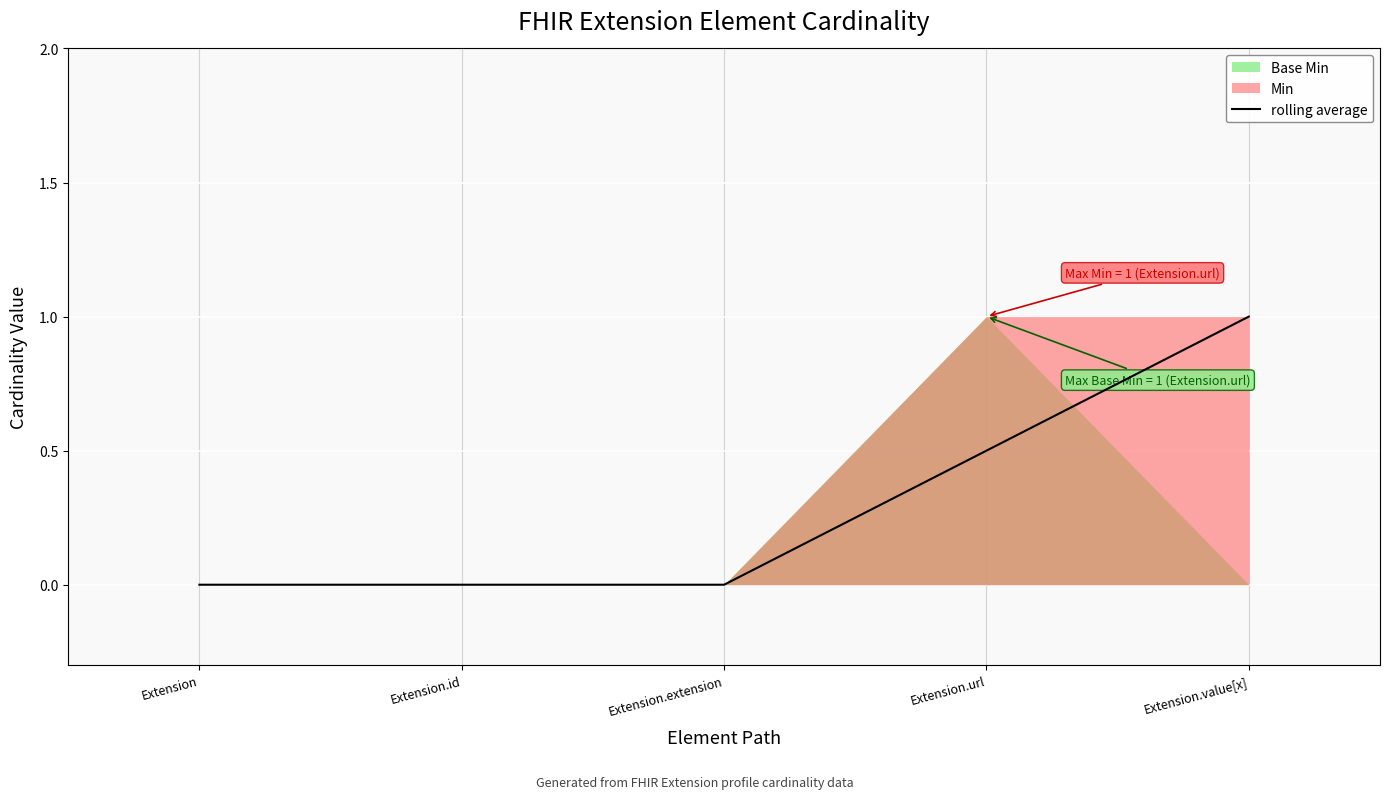

What position from the right is Extension.extension?

3